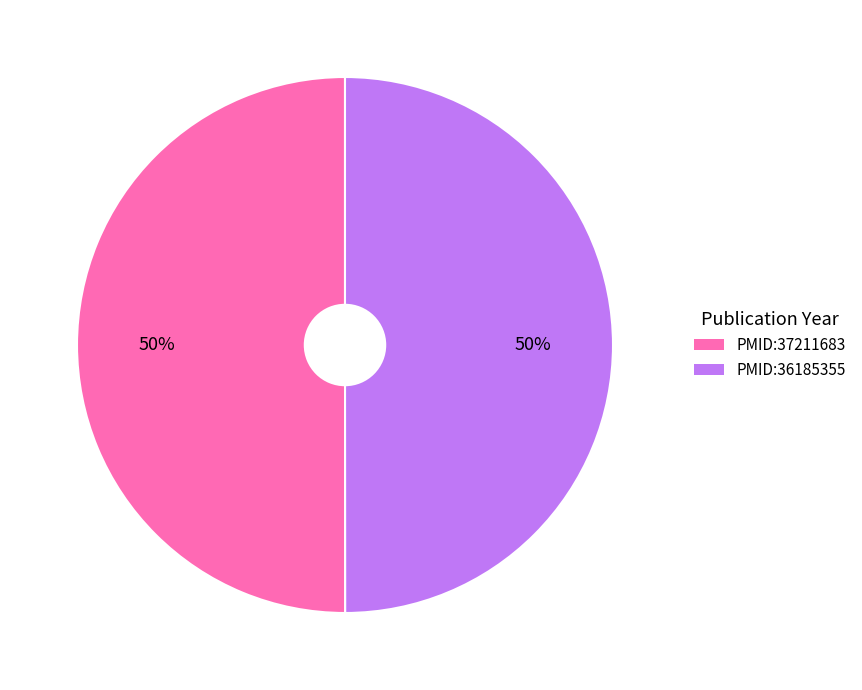

The PMID:37211683 slice represents 50% of the pie. True or false?

True